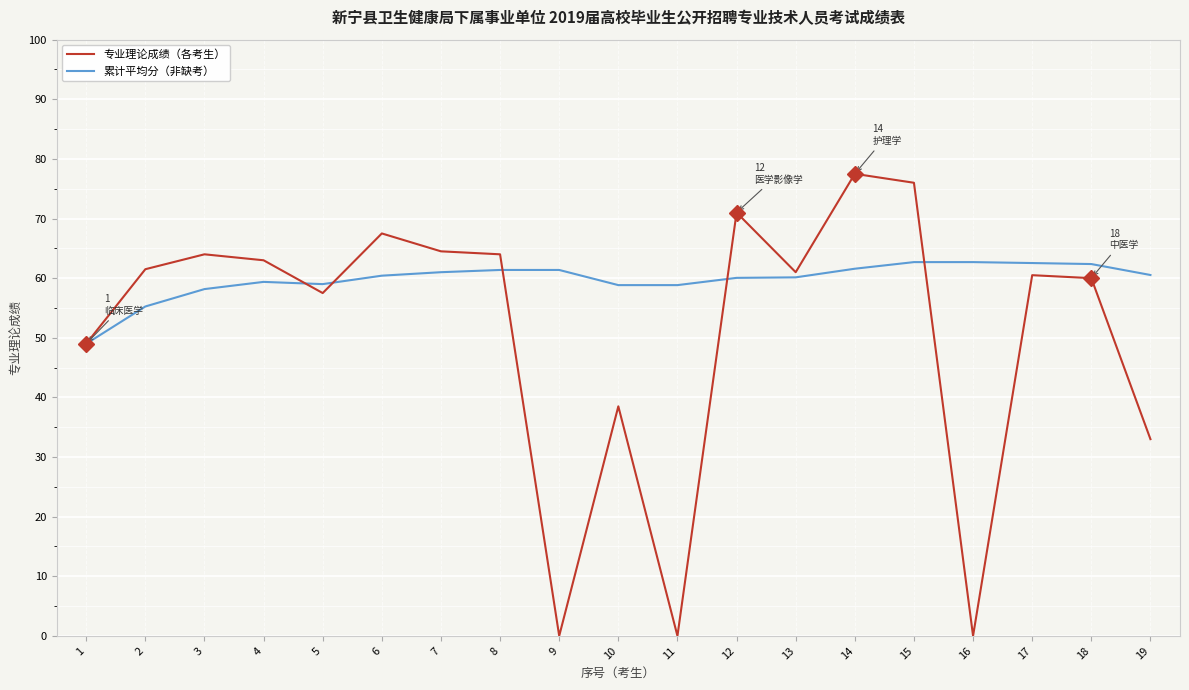

Read the 累计平均分（非缺考） value at 19.

60.5